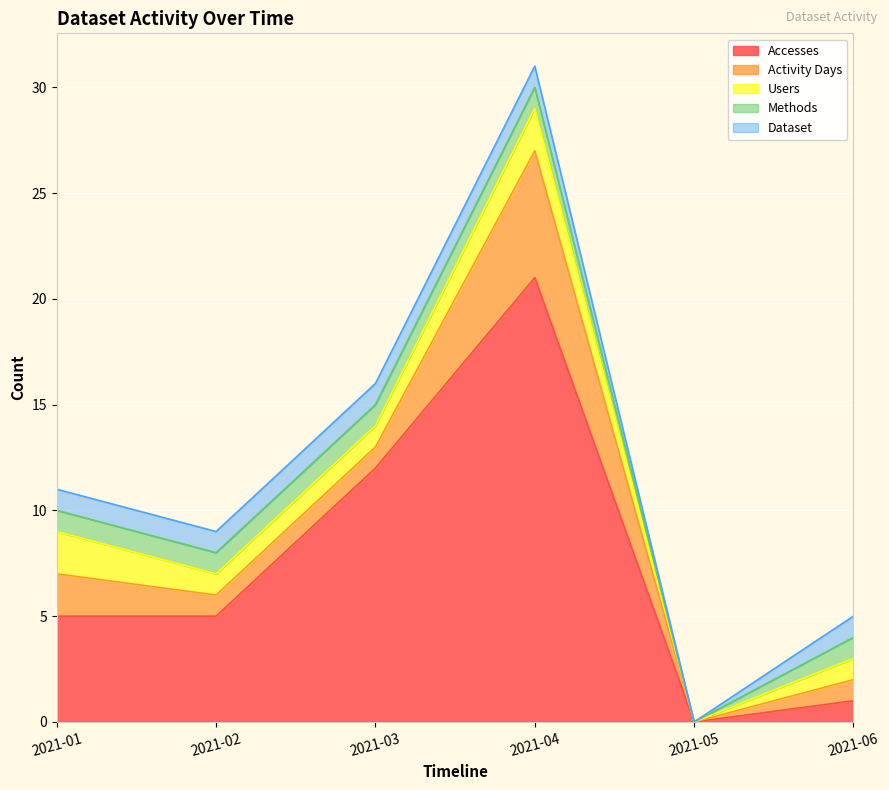

Which series has the largest range (max minus min)?

Accesses